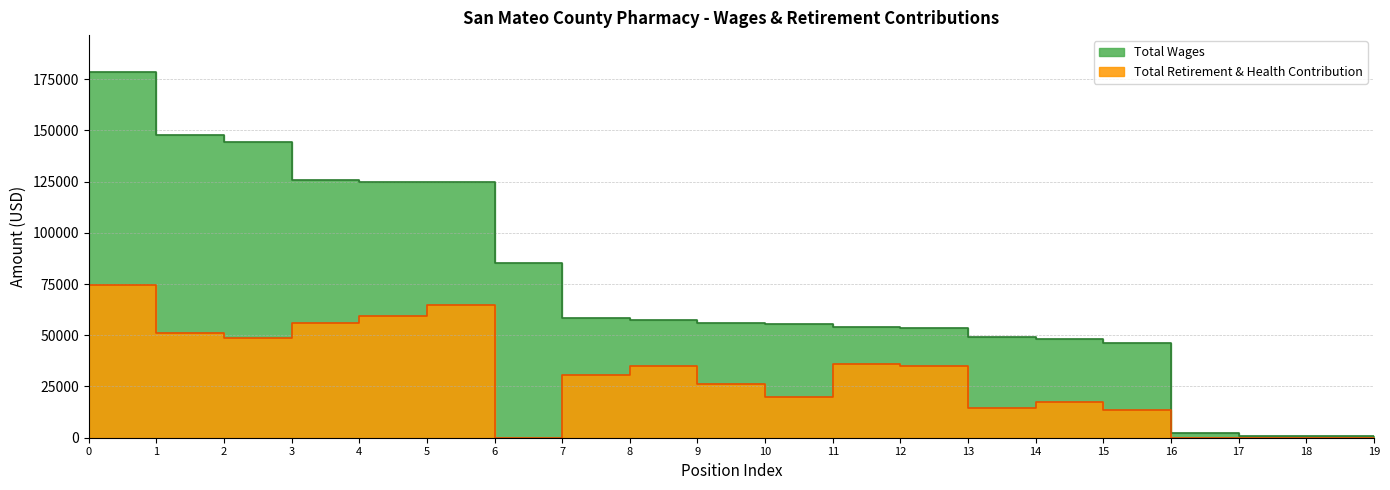

In Total Retirement & Health Contribution, how many points are higher than both neighbors (excluding endpoints)?

4